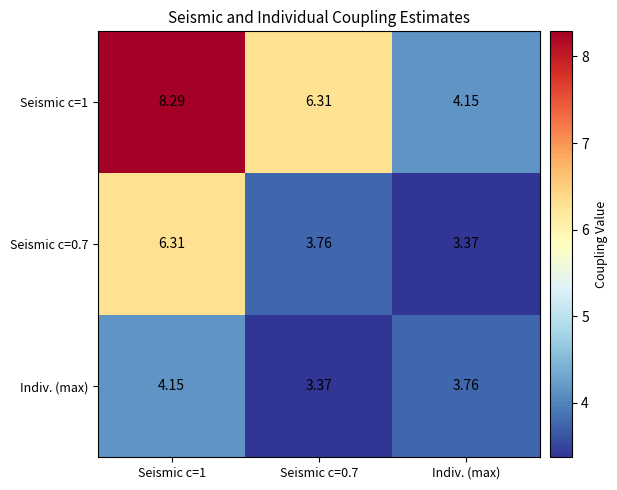

Is the value of Seismic c=1 at Seismic c=0.7 greater than the value of Seismic c=0.7 at Indiv. (max)?

Yes